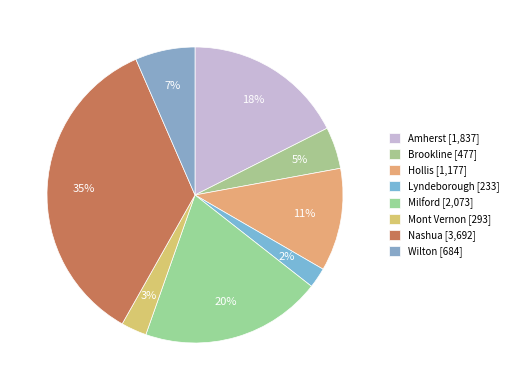

To the nearest percent, what percentage of the pie is Mont Vernon?

3%